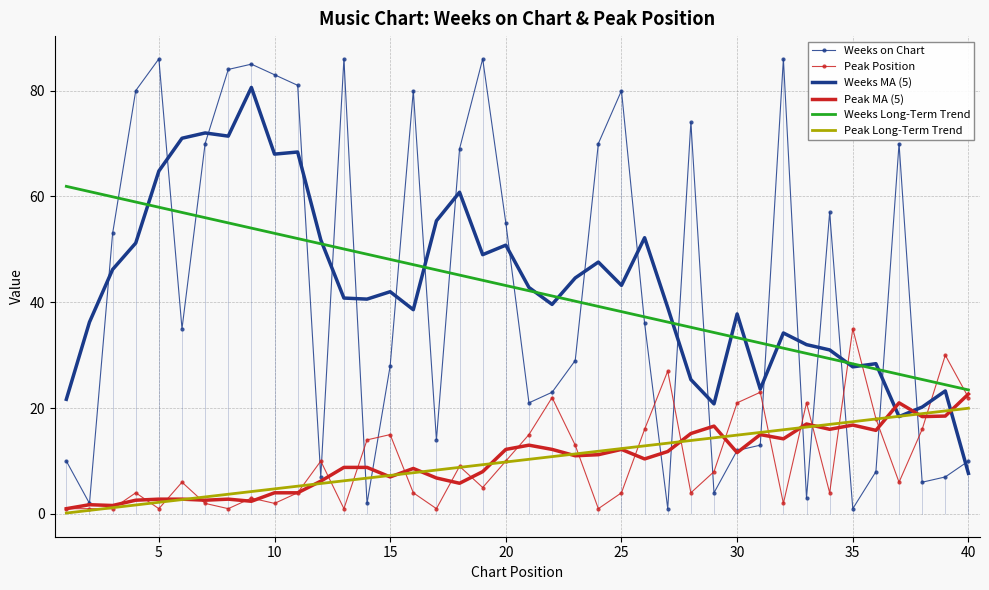

Reading left to right, transcribe all the data shown in this chart.

Weeks on Chart: 10.0	2.0	53.0	80.0	86.0	35.0	70.0	84.0	85.0	83.0	81.0	7.0	86.0	2.0	28.0	80.0	14.0	69.0	86.0	55.0	21.0	23.0	29.0	70.0	80.0	36.0	1.0	74.0	4.0	12.0	13.0	86.0	3.0	57.0	1.0	8.0	70.0	6.0	7.0	10.0
Peak Position: 1.0	1.0	1.0	4.0	1.0	6.0	2.0	1.0	3.0	2.0	4.0	10.0	1.0	14.0	15.0	4.0	1.0	9.0	5.0	10.0	15.0	22.0	13.0	1.0	4.0	16.0	27.0	4.0	8.0	21.0	23.0	2.0	21.0	4.0	35.0	18.0	6.0	16.0	30.0	22.0
Weeks MA (5): 21.7	36.2	46.2	51.2	64.8	71.0	72.0	71.4	80.6	68.0	68.4	51.8	40.8	40.6	42.0	38.6	55.4	60.8	49.0	50.8	42.8	39.6	44.6	47.6	43.2	52.2	39.0	25.4	20.8	37.8	23.6	34.2	32.0	31.0	27.8	28.4	18.4	20.2	23.2	7.7
Peak MA (5): 1.0	1.8	1.6	2.6	2.8	2.8	2.6	2.8	2.4	4.0	4.0	6.2	8.8	8.8	7.0	8.6	6.8	5.8	8.0	12.2	13.0	12.2	11.0	11.2	12.2	10.4	11.8	15.2	16.6	11.6	15.0	14.2	17.0	16.0	16.8	15.8	21.0	18.4	18.5	22.7
Weeks Long-Term Trend: 61.9	60.9	59.9	59.0	58.0	57.0	56.0	55.0	54.0	53.0	52.0	51.1	50.1	49.1	48.1	47.1	46.1	45.1	44.2	43.2	42.2	41.2	40.2	39.2	38.2	37.2	36.3	35.3	34.3	33.3	32.3	31.3	30.3	29.4	28.4	27.4	26.4	25.4	24.4	23.4
Peak Long-Term Trend: 0.2	0.7	1.2	1.7	2.2	2.7	3.2	3.7	4.2	4.7	5.3	5.8	6.3	6.8	7.3	7.8	8.3	8.8	9.3	9.8	10.3	10.8	11.3	11.9	12.4	12.9	13.4	13.9	14.4	14.9	15.4	15.9	16.4	16.9	17.4	17.9	18.5	19.0	19.5	20.0